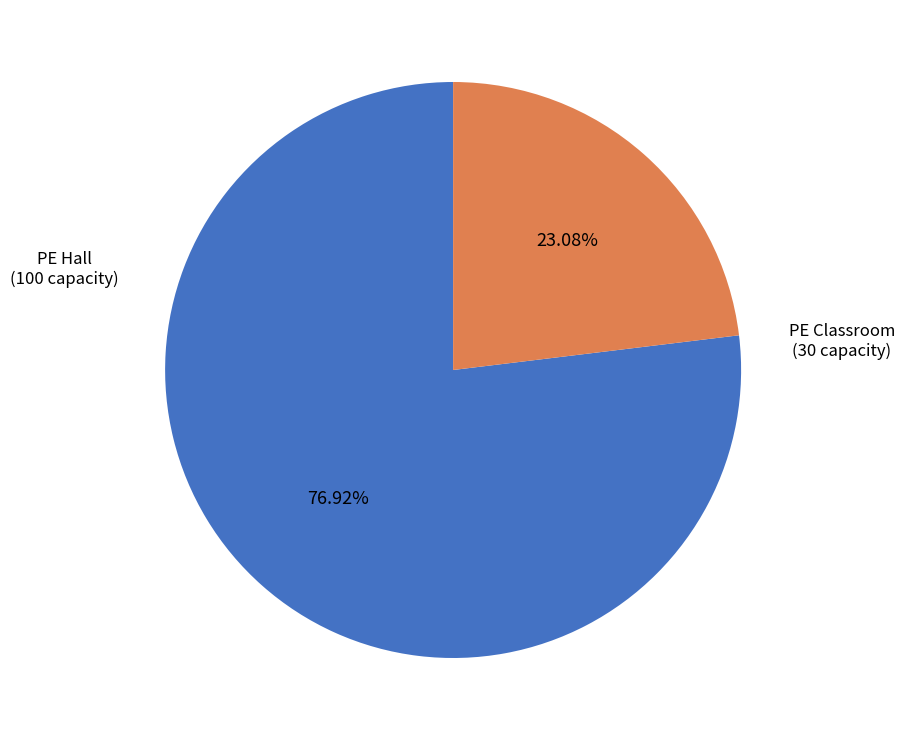

Is there any slice that represents more than half of the pie?

Yes